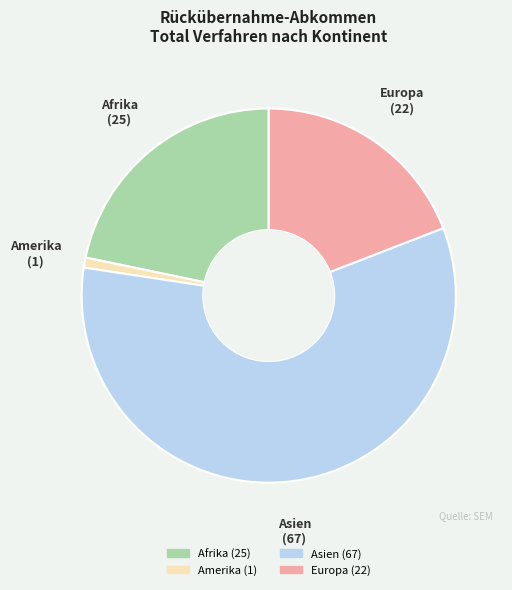

Do Afrika and Amerika together represent more than half of the pie?

No